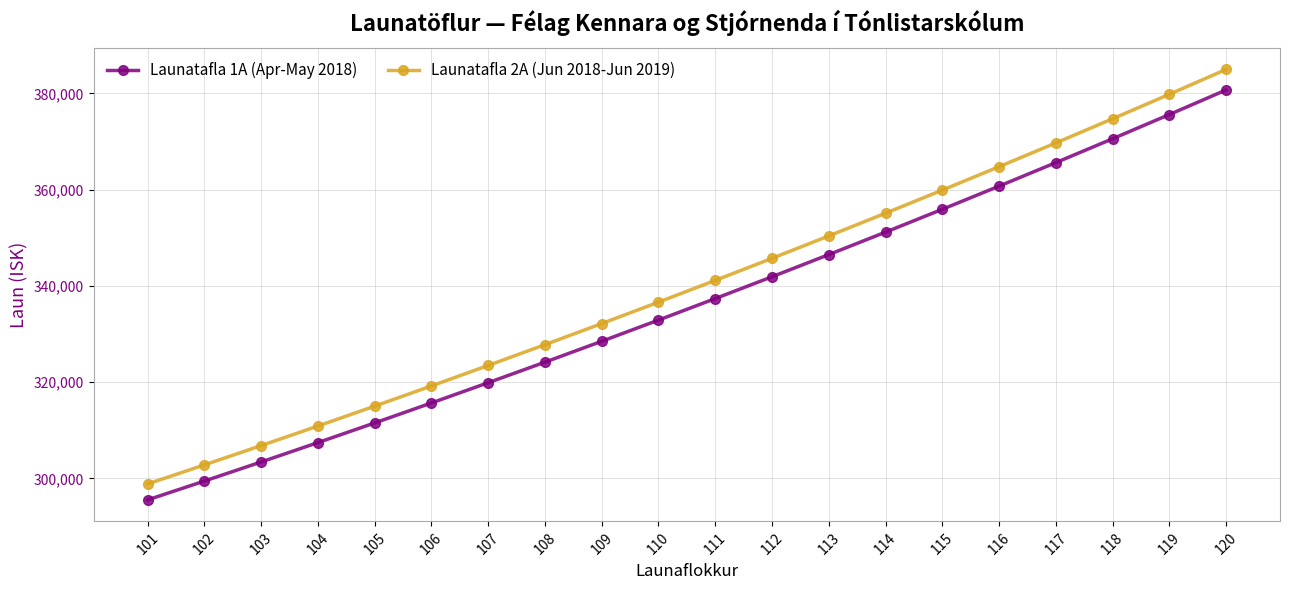

What is the sum of all Launatafla 1A (Apr-May 2018) values?

6724605